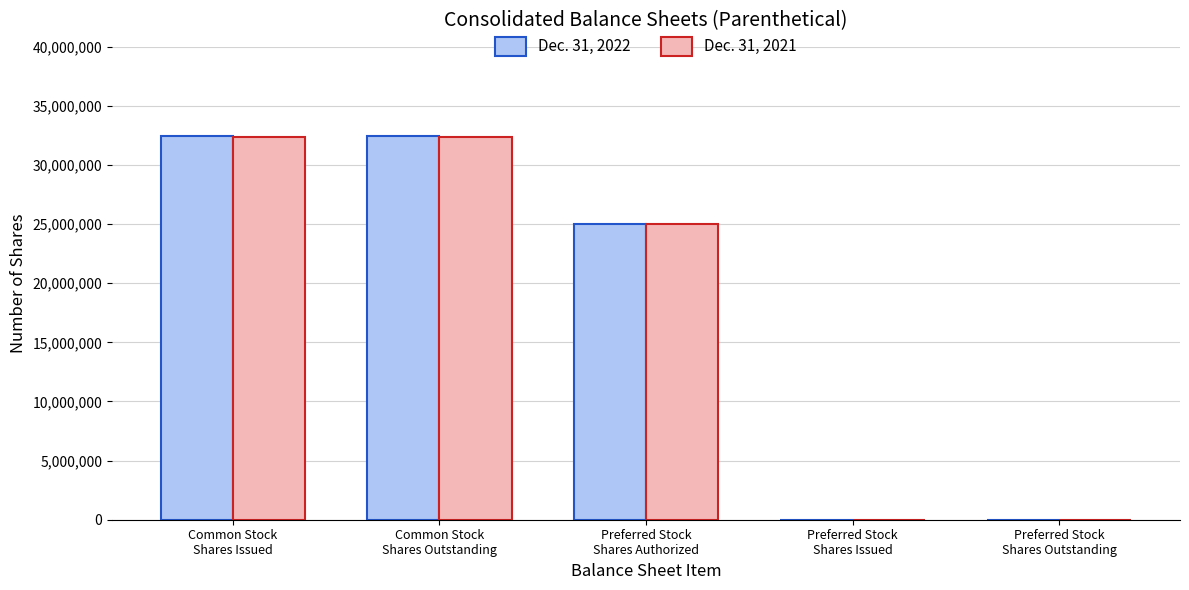

What is the maximum value shown in the chart?

32466737